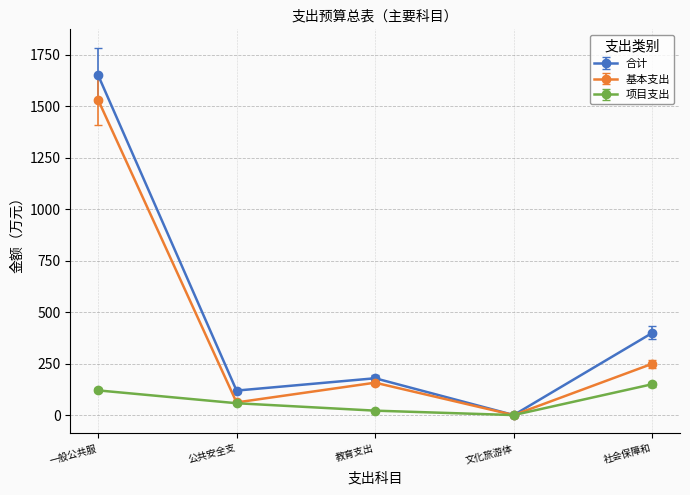

How many values in the 项目支出 series are below 57?

2